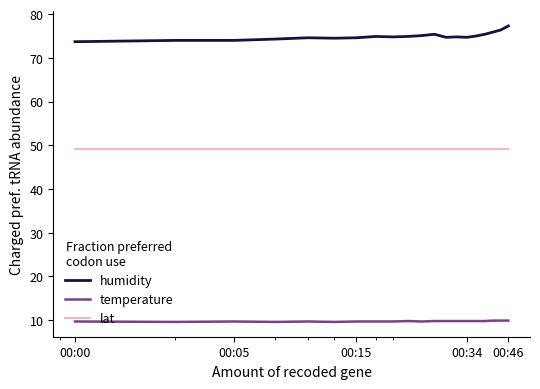

True or false: humidity and lat intersect in this chart.

False